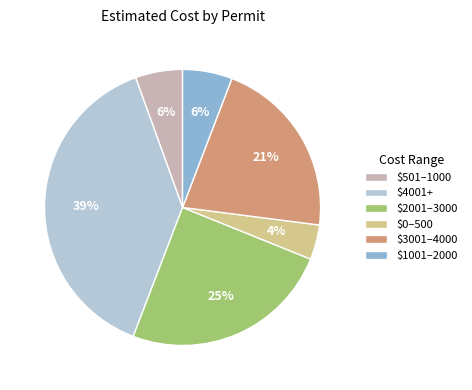

True or false: $1001–2000 accounts for 19% of the total.

False